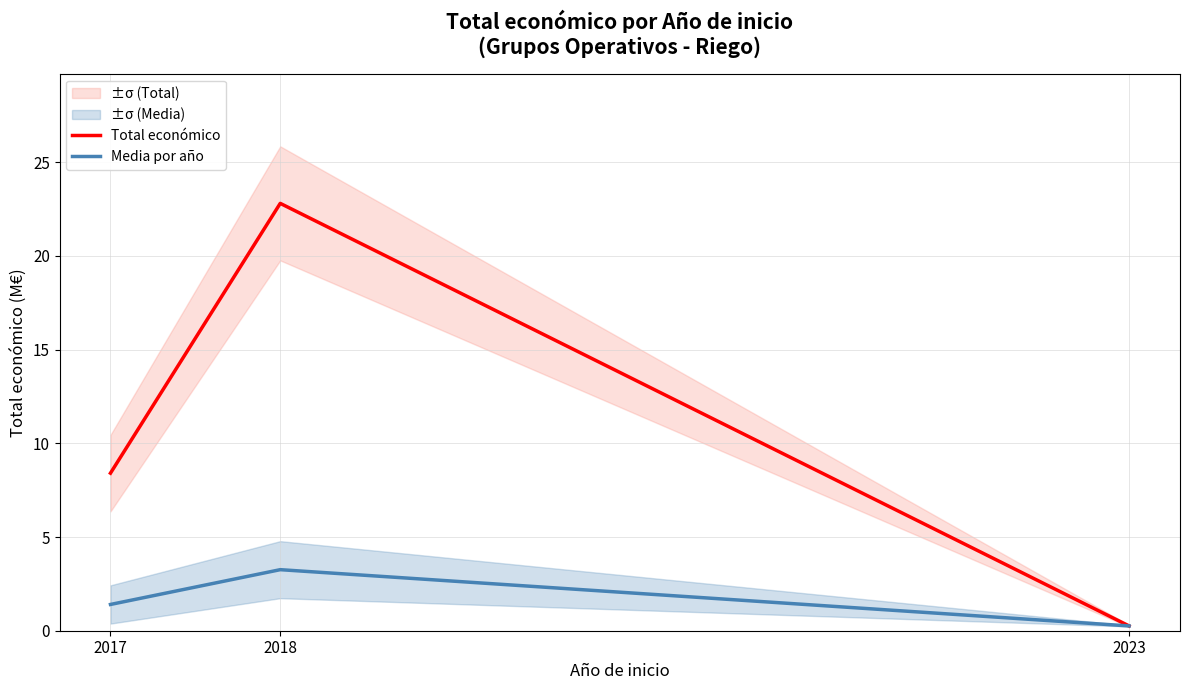

Between 2018 and 2023, which is larger?

2018